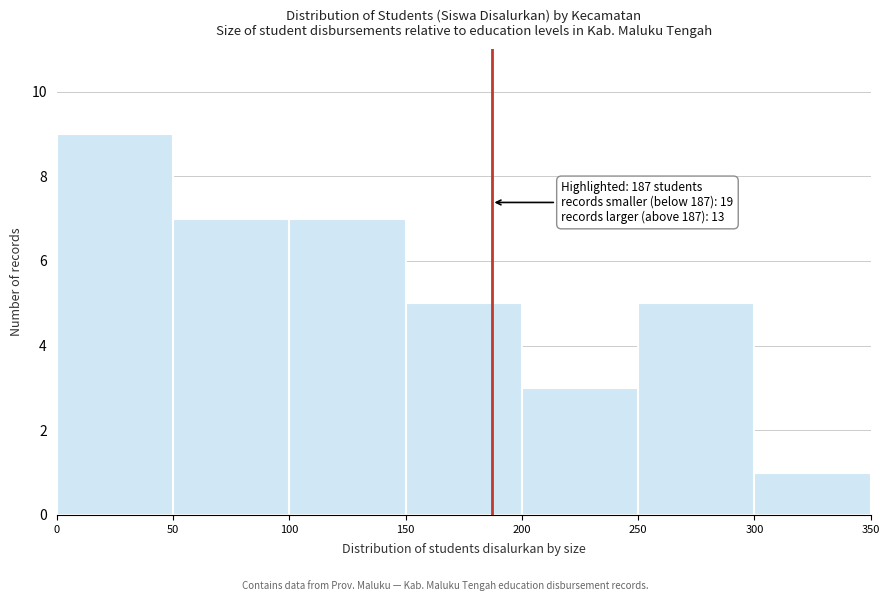

Which range on the x-axis has the tallest bar?

0 to 50